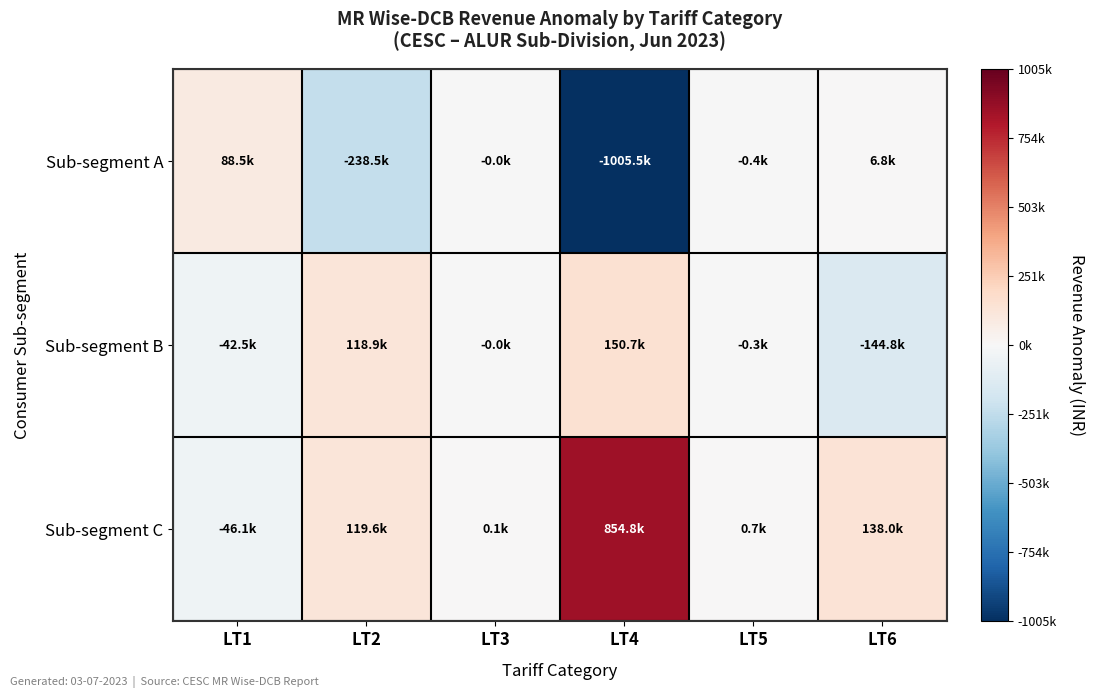

Reading right to left, transcribe all the data shown in this chart.

Sub-segment A: LT6=6815.8	LT5=-377.4	LT4=-1005455.3	LT3=-34.5	LT2=-238510.9	LT1=88544.4
Sub-segment B: LT6=-144776.1	LT5=-313.5	LT4=150677.7	LT3=-34.5	LT2=118939.6	LT1=-42471.9
Sub-segment C: LT6=137960.3	LT5=690.9	LT4=854777.7	LT3=68.9	LT2=119571.3	LT1=-46072.5